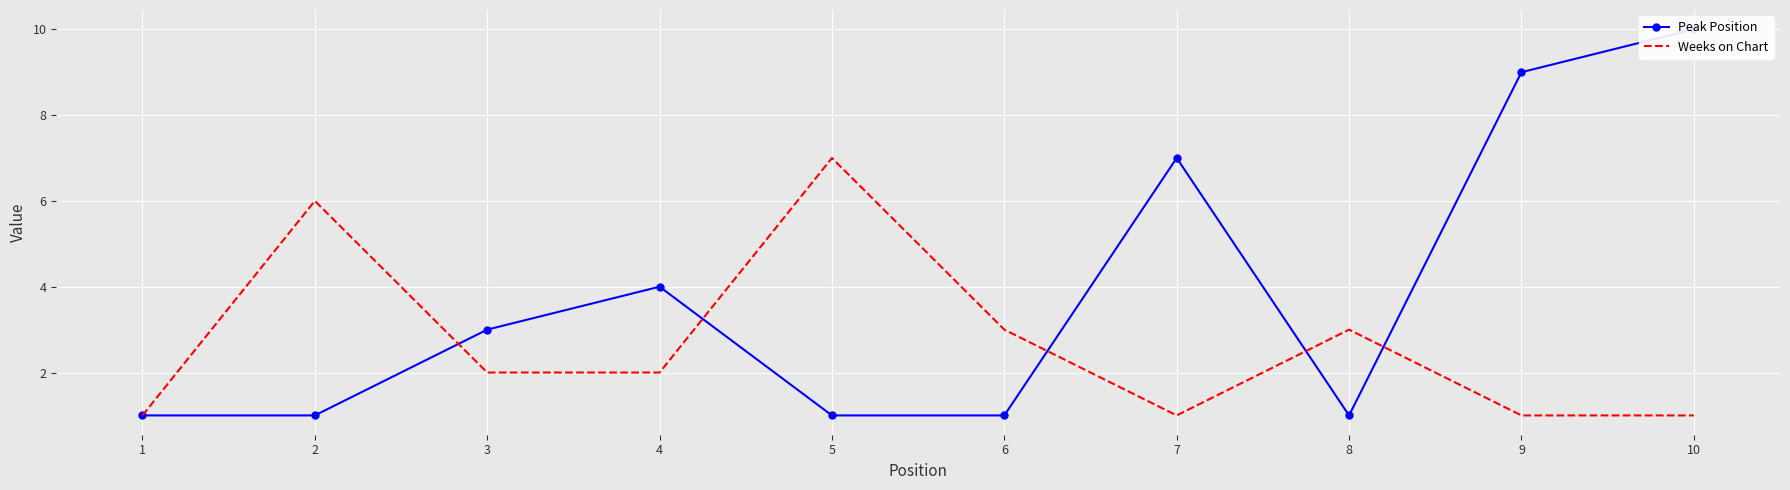

What is the spread (max minus min) of values at 10?

9